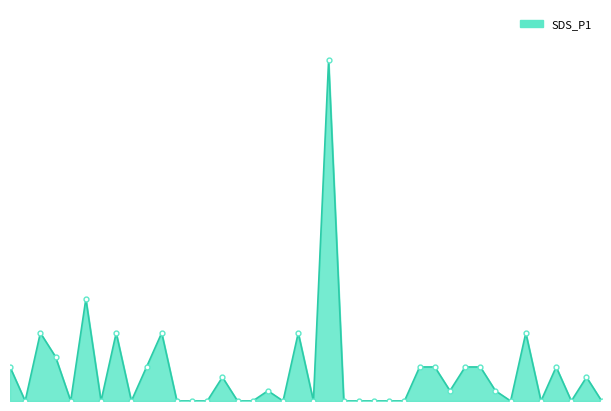

What is the average value?

0.1